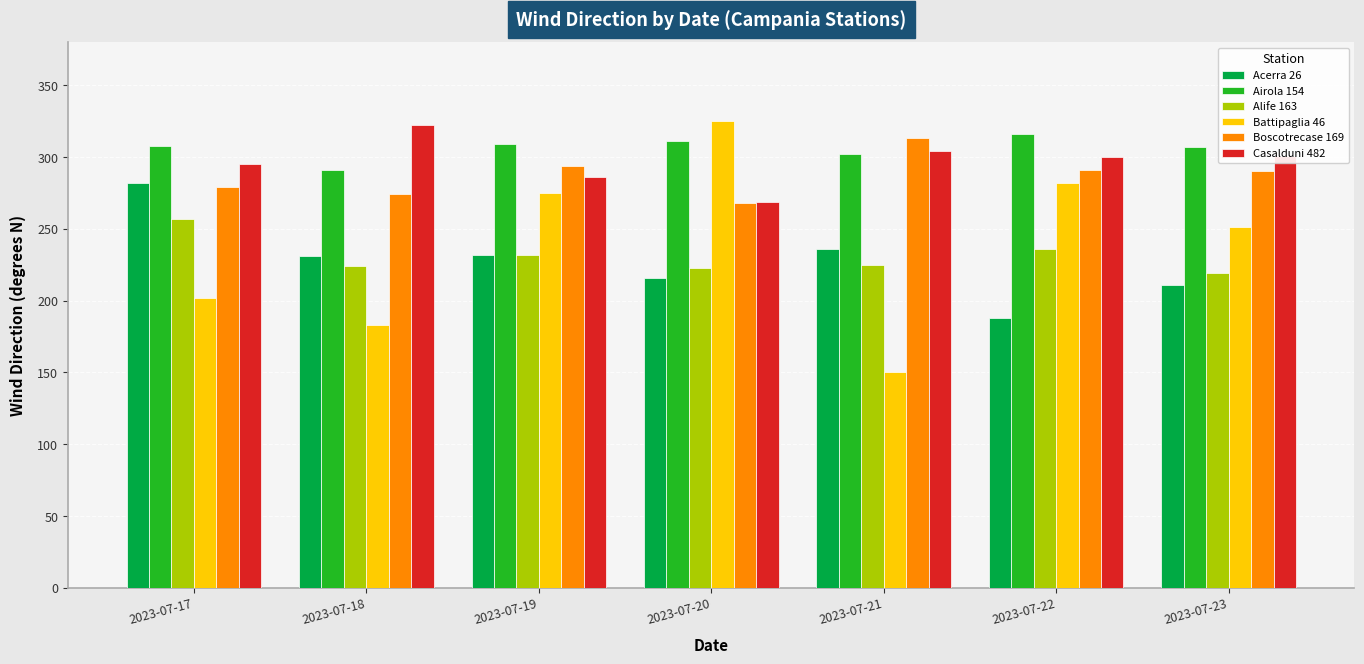

What is the sum of the Boscotrecase 169 values at 2023-07-22 and 2023-07-18?

565